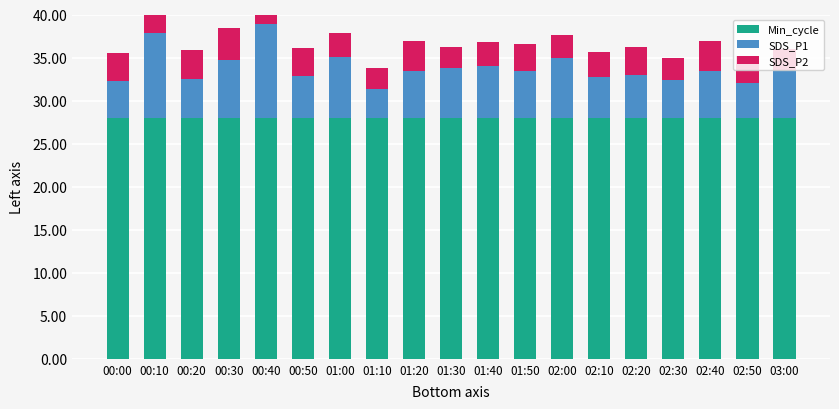

At how many categories does at least one series exceed 15?

19